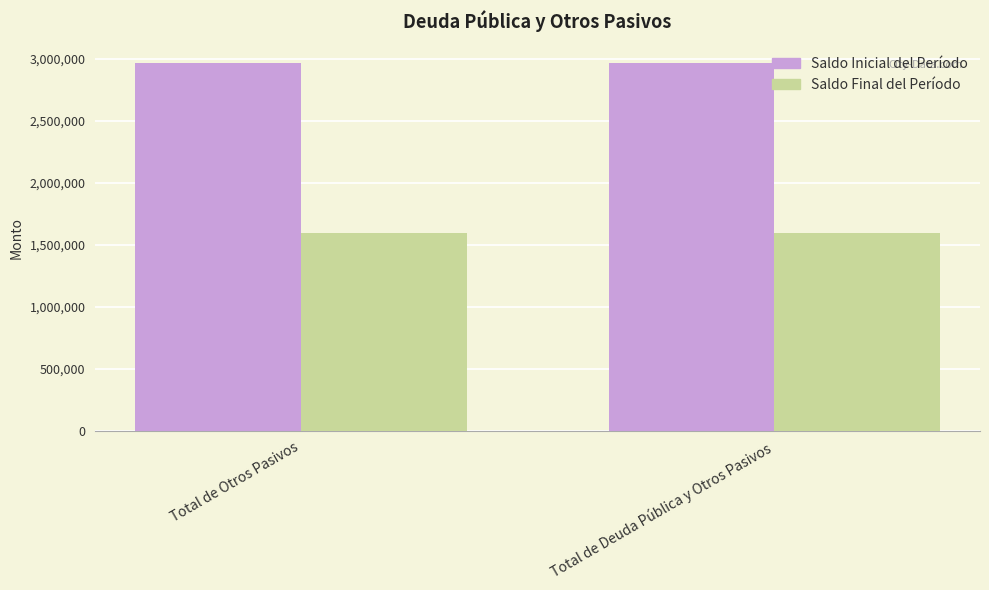

Reading left to right, list all the values displayed in this chart.

Saldo Inicial del Período: Total de Otros Pasivos=2965609	Total de Deuda Pública y Otros Pasivos=2965609
Saldo Final del Período: Total de Otros Pasivos=1598022	Total de Deuda Pública y Otros Pasivos=1598022